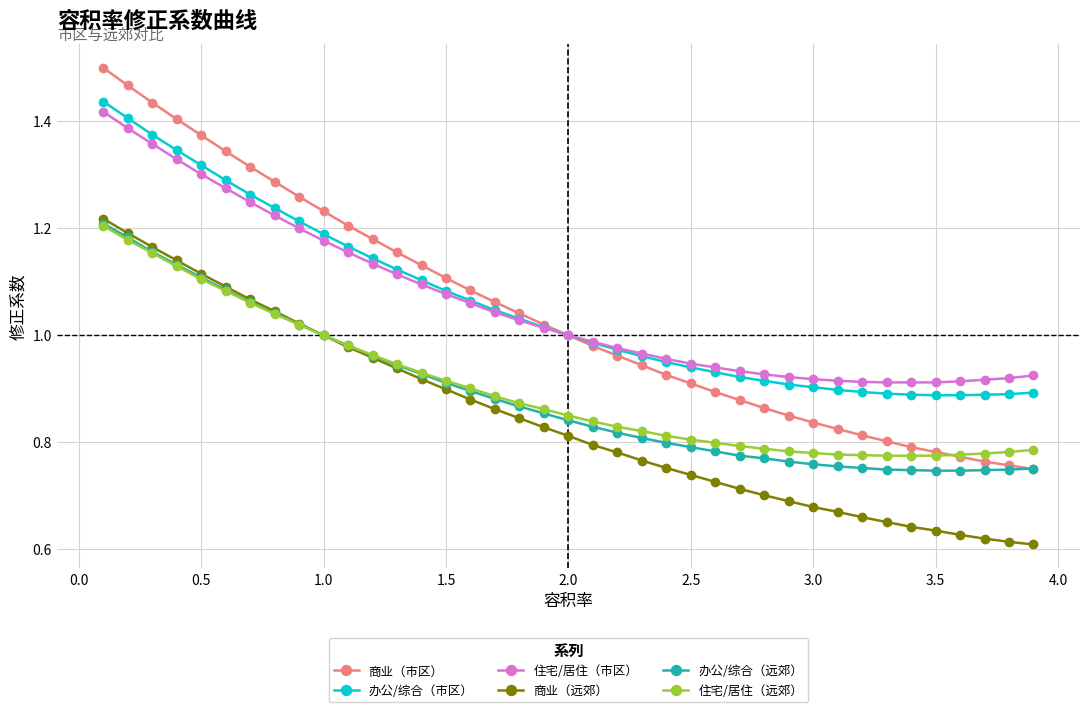

Which series has the largest range (max minus min)?

商业（市区）